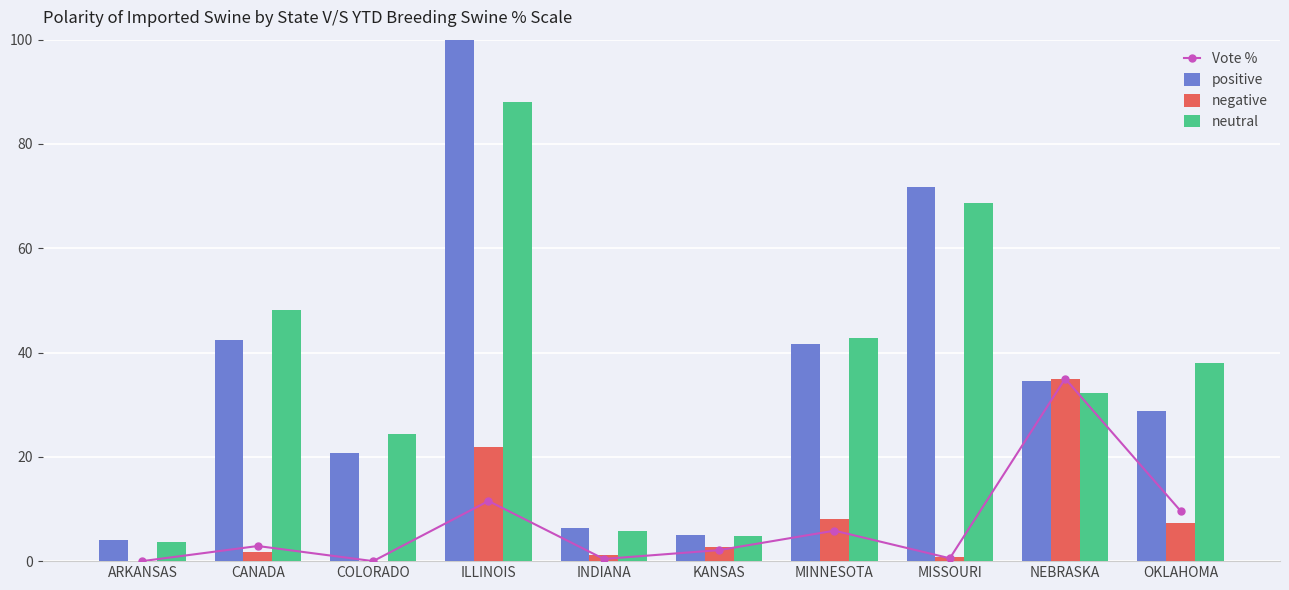

What is the label of the 6th bar from the right?

INDIANA